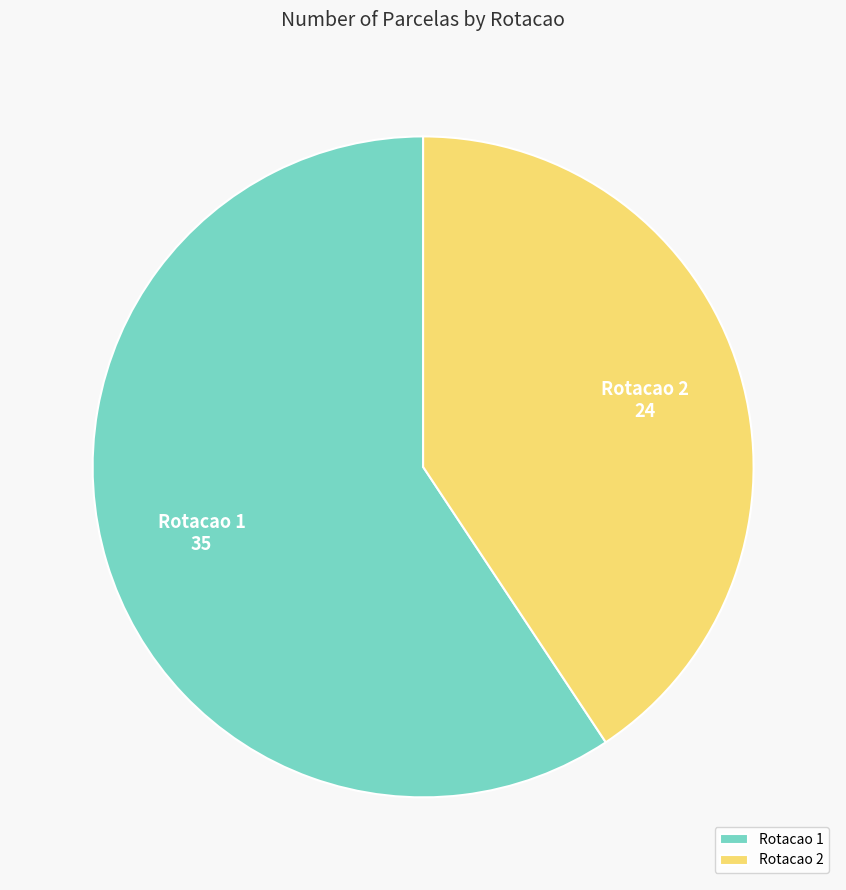

Is there any slice that represents more than half of the pie?

Yes